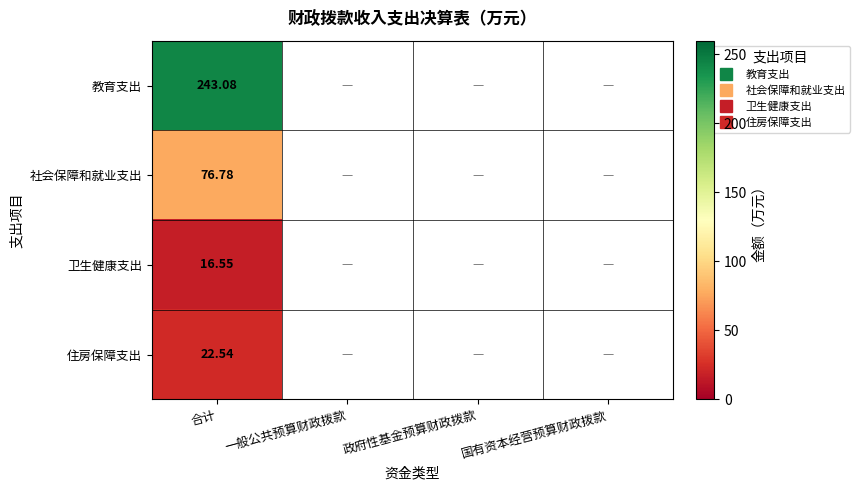

The 卫生健康支出 series shows 16.6 at 合计. True or false?

True